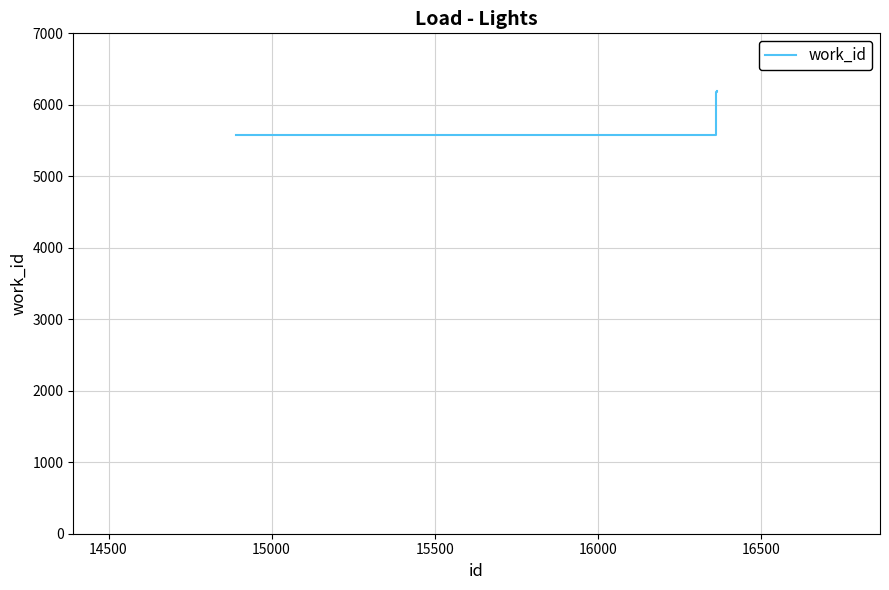

How many lines are shown in the chart?

1